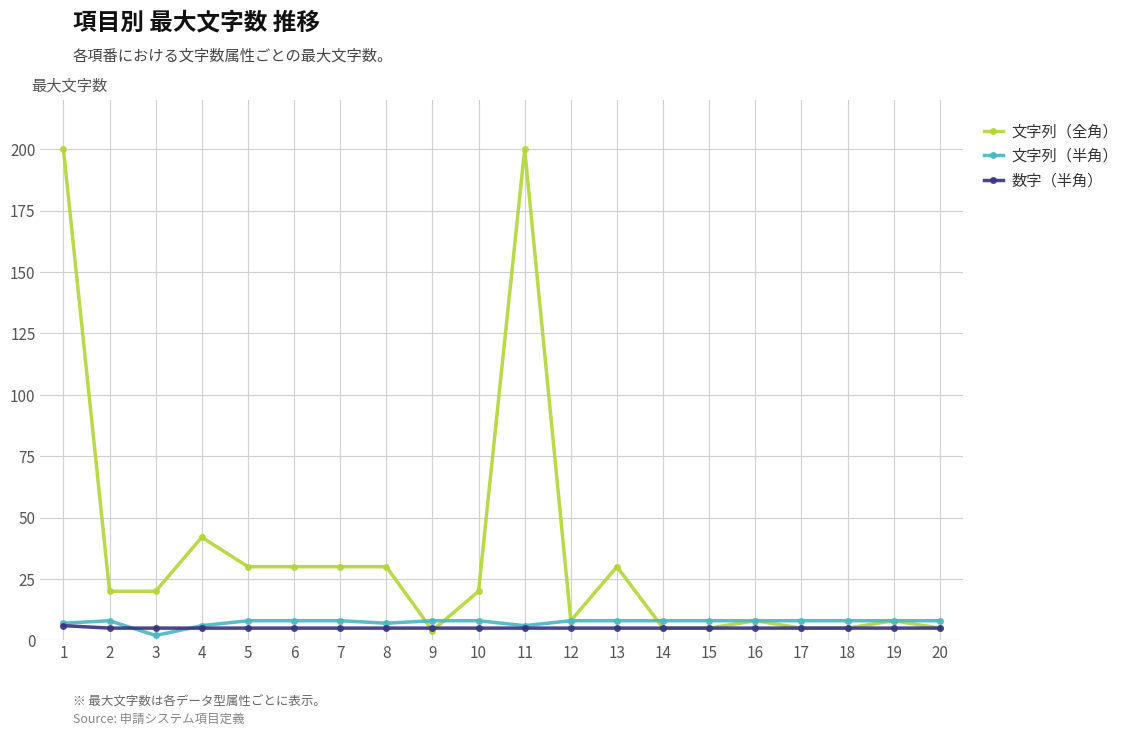

At how many categories does at least one series exceed 93?

2